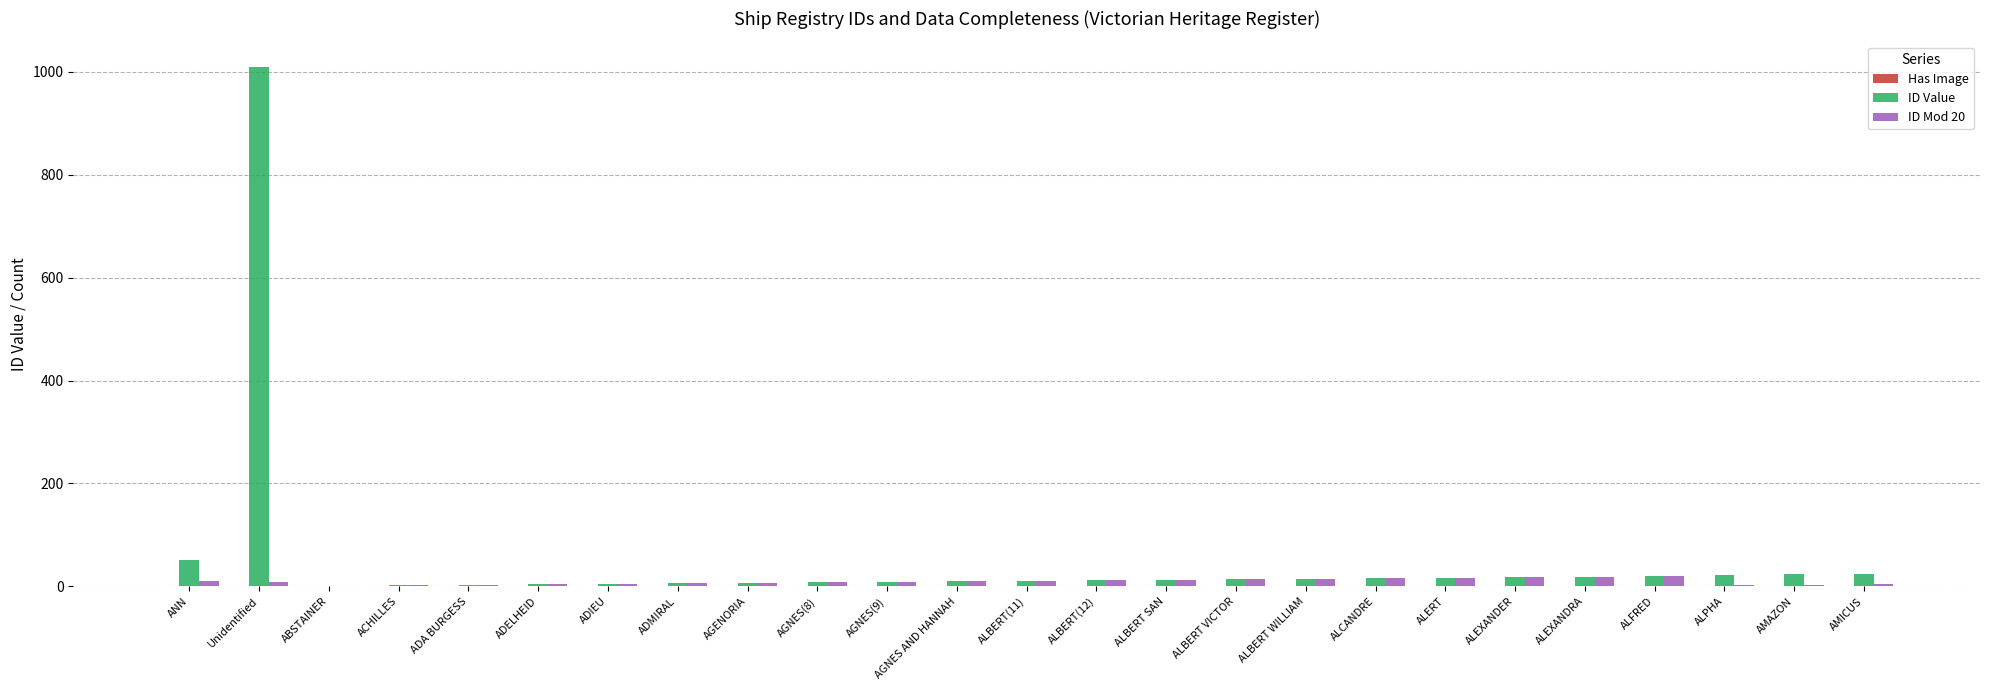

Are the bars grouped side by side (vs. stacked)?

Yes